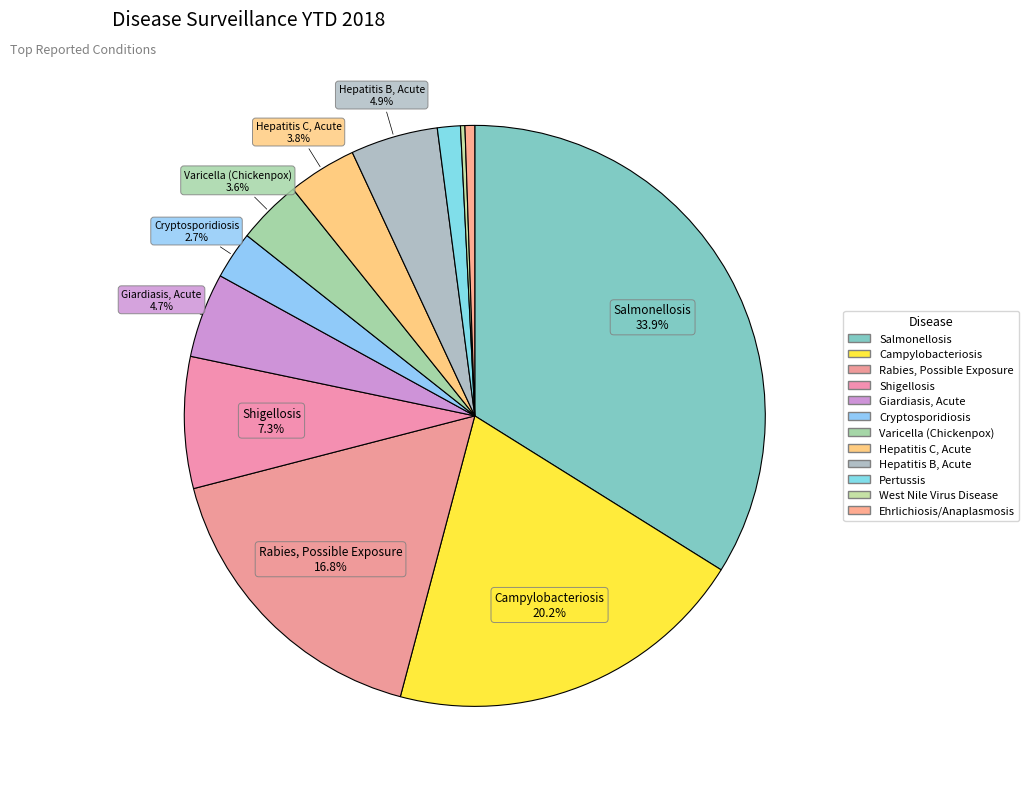

Do Varicella (Chickenpox) and Shigellosis together represent more than half of the pie?

No